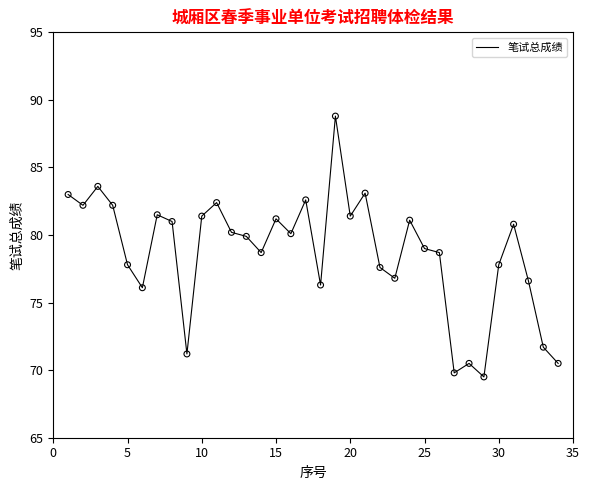

What is the minimum value shown in the chart?

69.5